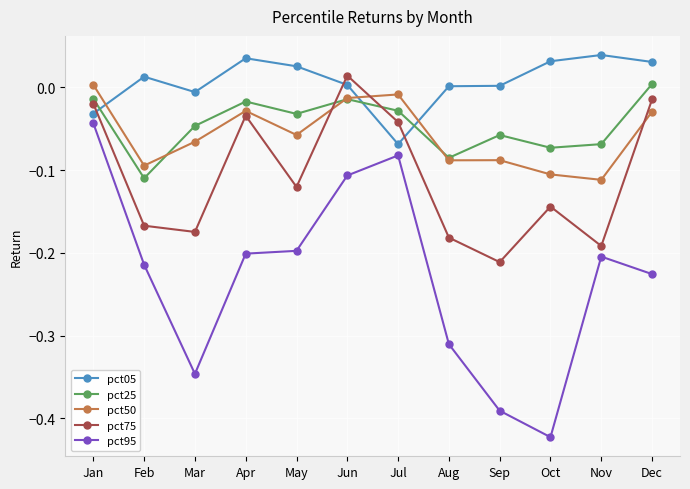

How many distinct data groups are displayed?

5